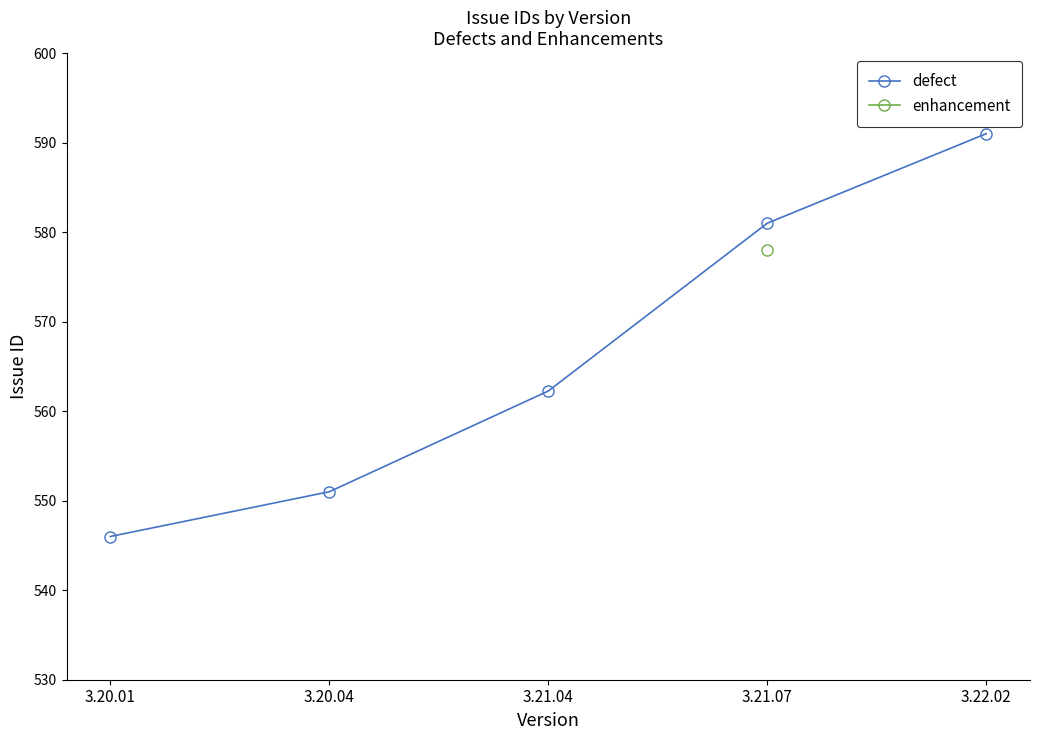

Is this an area chart (filled region under the line)?

No